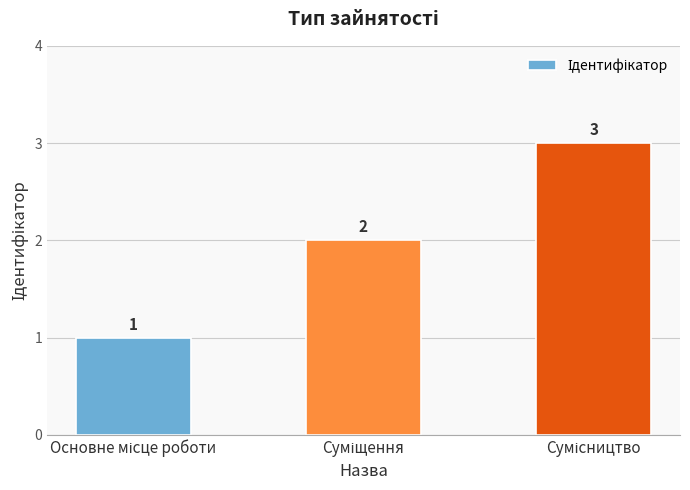

What is the sum of all values?

6